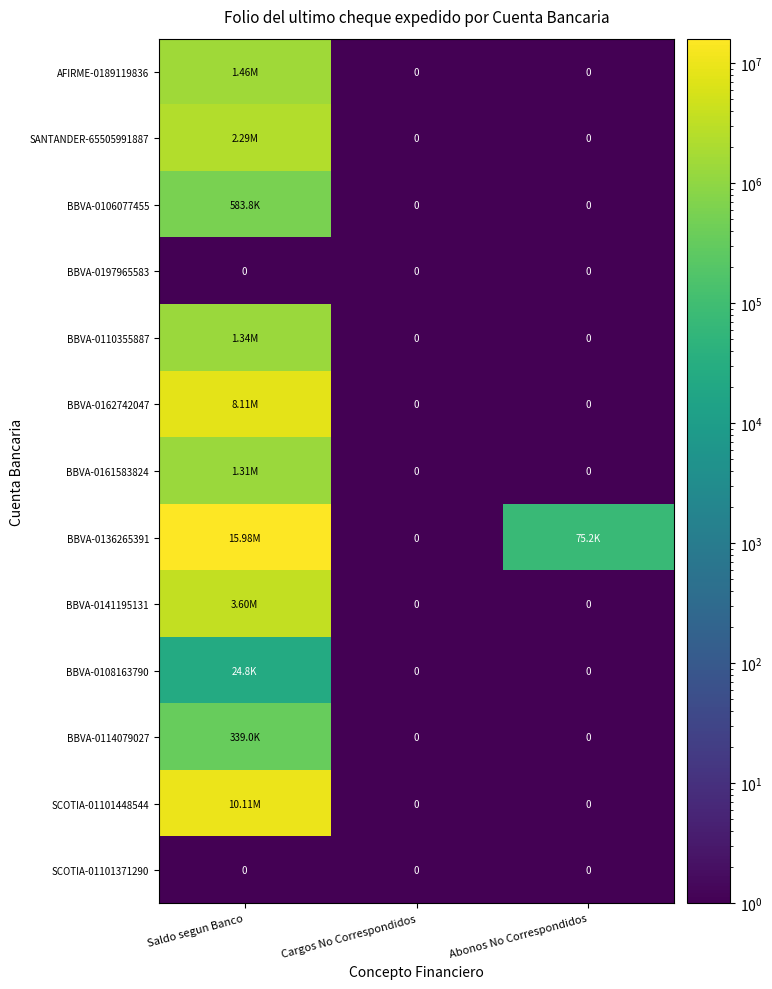

The BBVA-0114079027 series shows 607527.2 at Saldo segun Banco. True or false?

False